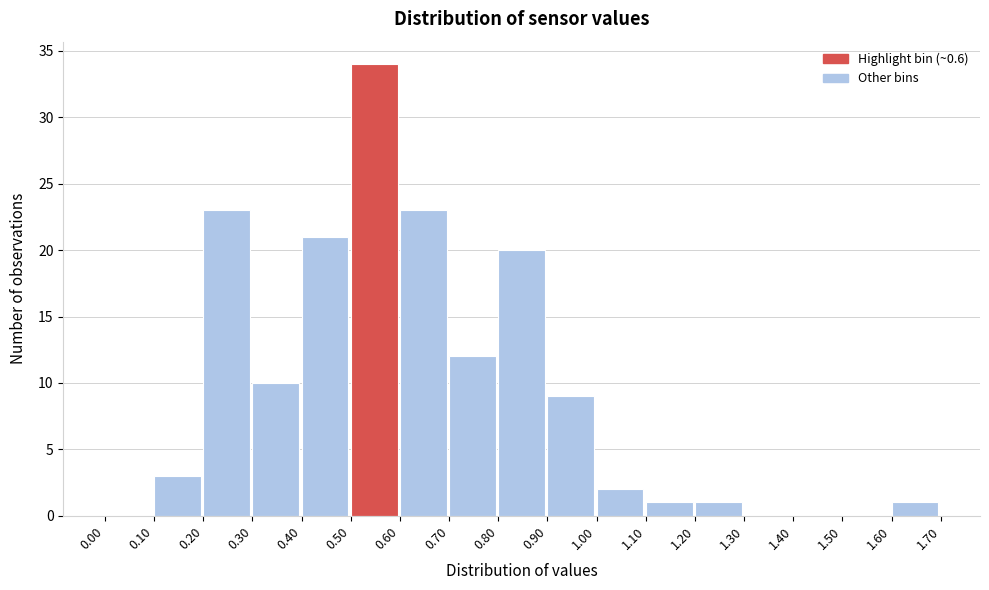

Reading left to right, list every bar in this chart as the range it spans on the x-axis followed by its height. The values are not printed on the chart, so give them approximately, as read against the axis.

0.00 to 0.10: 0
0.10 to 0.20: 3
0.20 to 0.30: 23
0.30 to 0.40: 10
0.40 to 0.50: 21
0.50 to 0.60: 34
0.60 to 0.70: 23
0.70 to 0.80: 12
0.80 to 0.90: 20
0.90 to 1.00: 9
1.00 to 1.10: 2
1.10 to 1.20: 1
1.20 to 1.30: 1
1.30 to 1.40: 0
1.40 to 1.50: 0
1.50 to 1.60: 0
1.60 to 1.70: 1